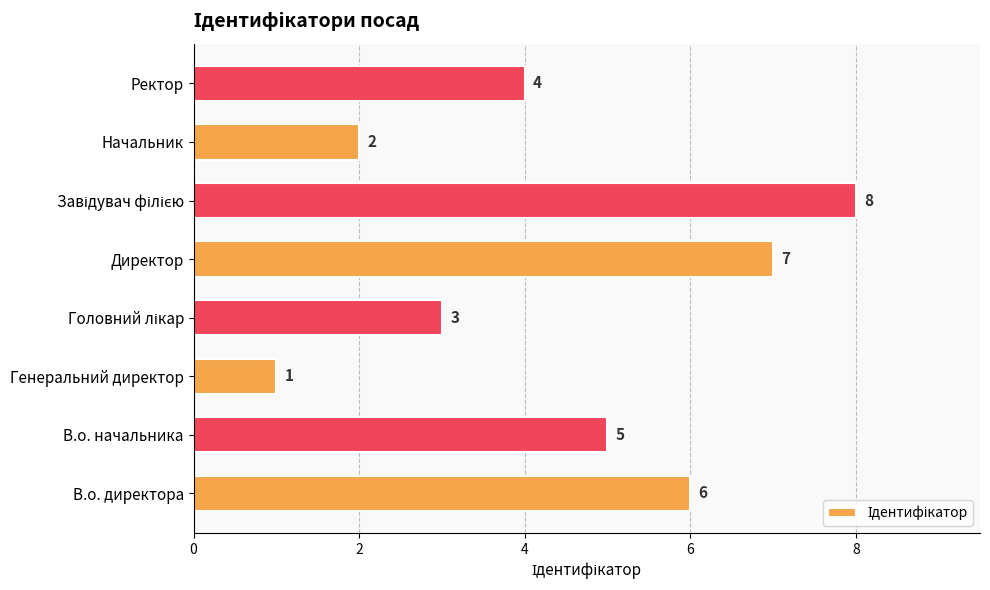

What is the greatest value displayed?

8